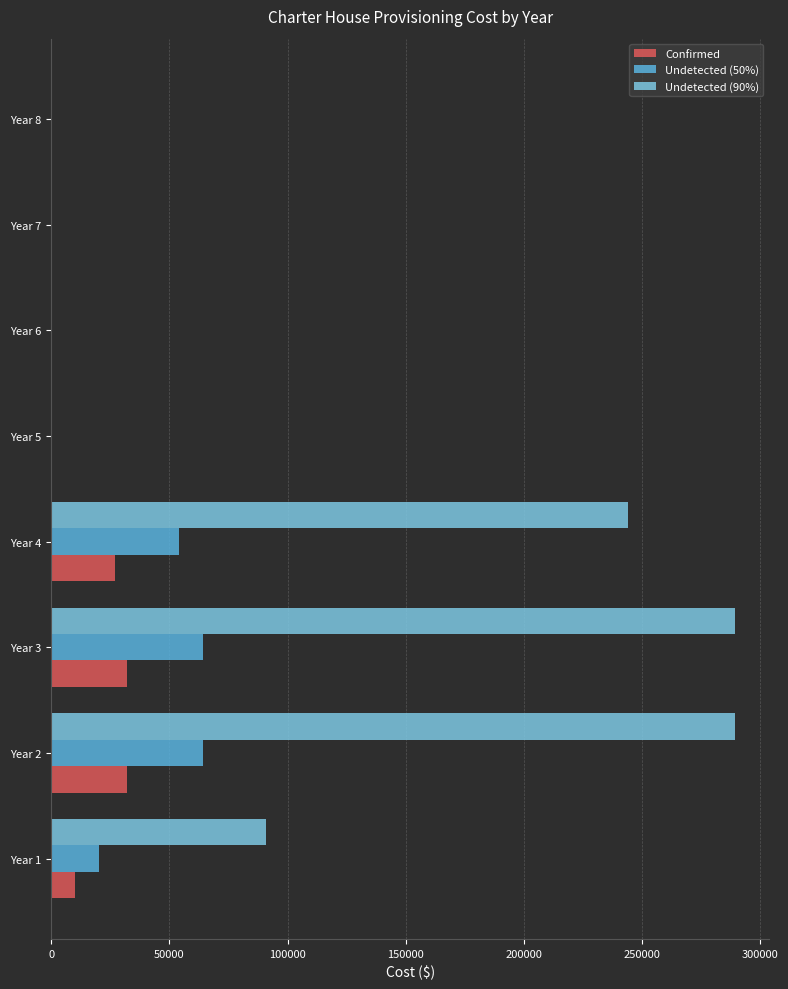

Which series has the largest total across all categories?

Undetected (90%)